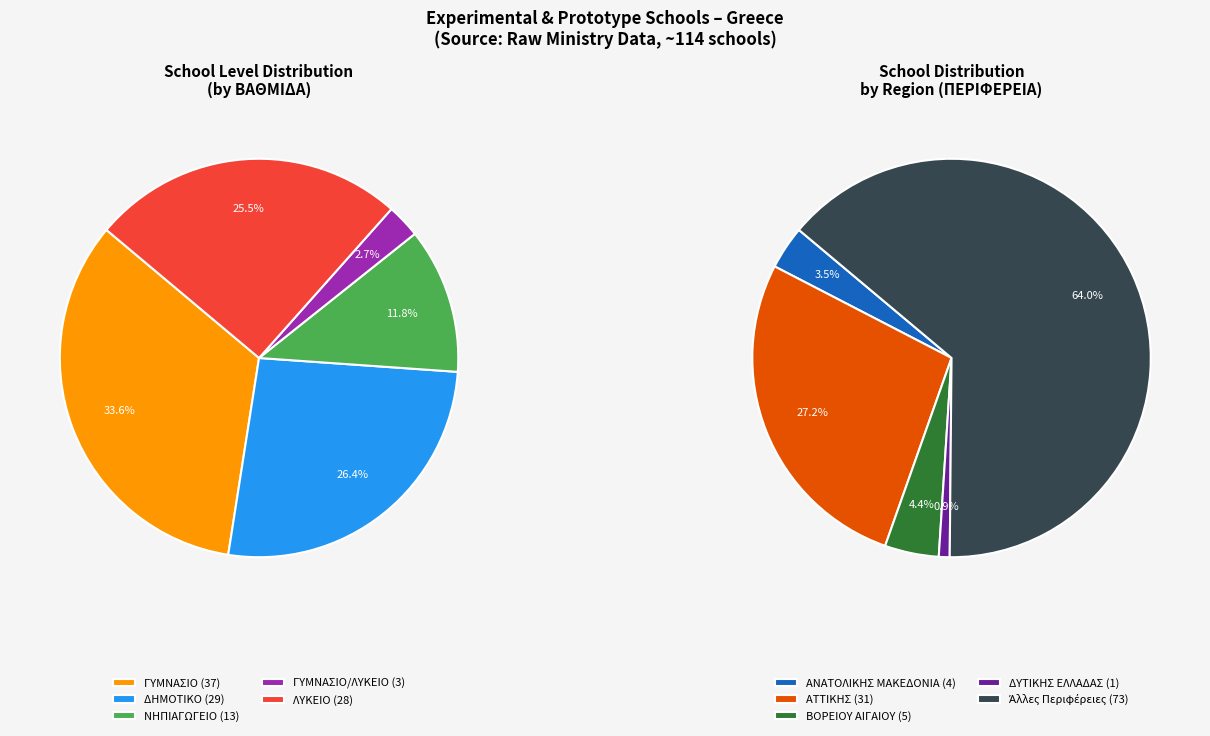

Count the number of slices in the pie.

5